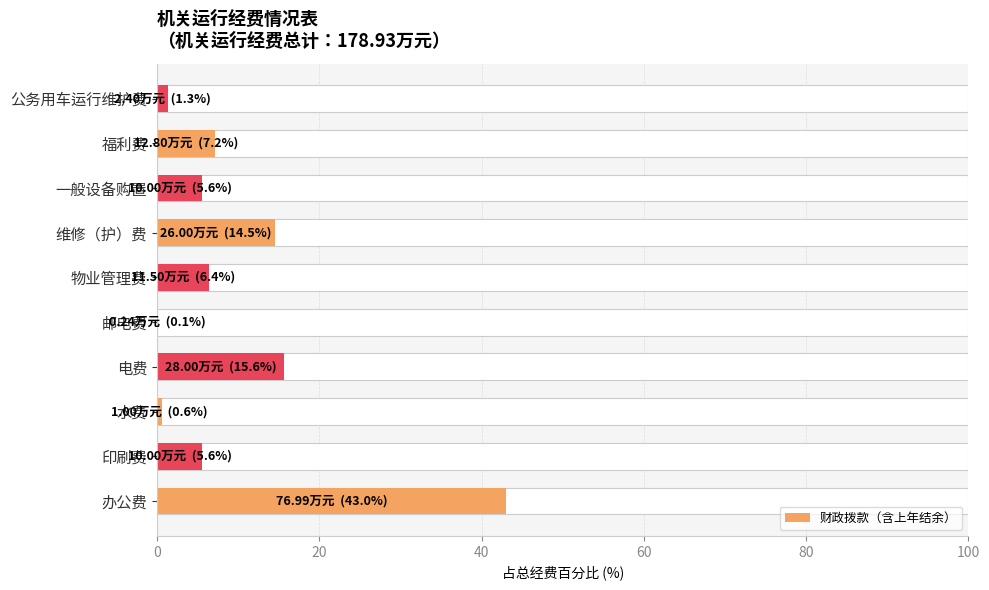

What is the average value?

10.0